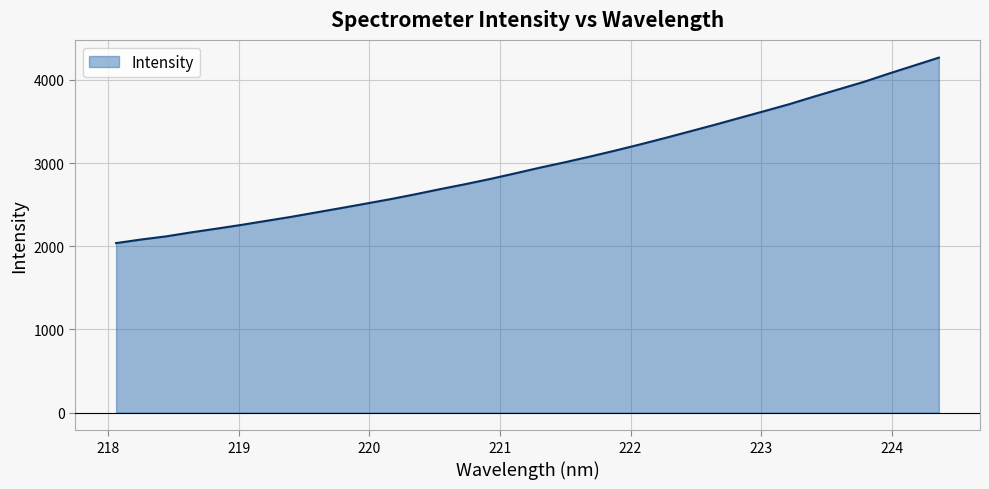

What is the maximum value shown in the chart?

4268.3